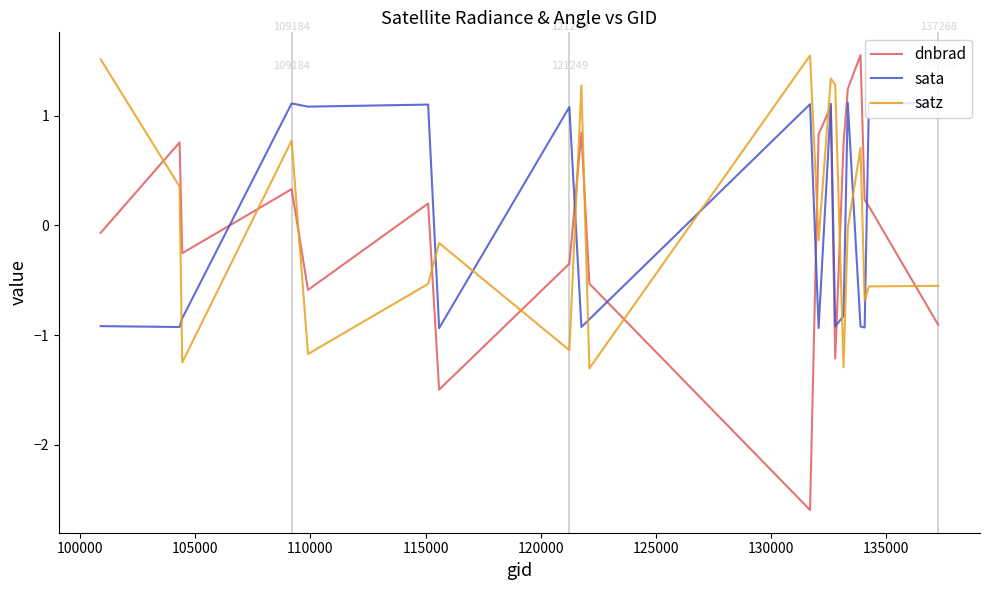

Which series has the largest range (max minus min)?

dnbrad